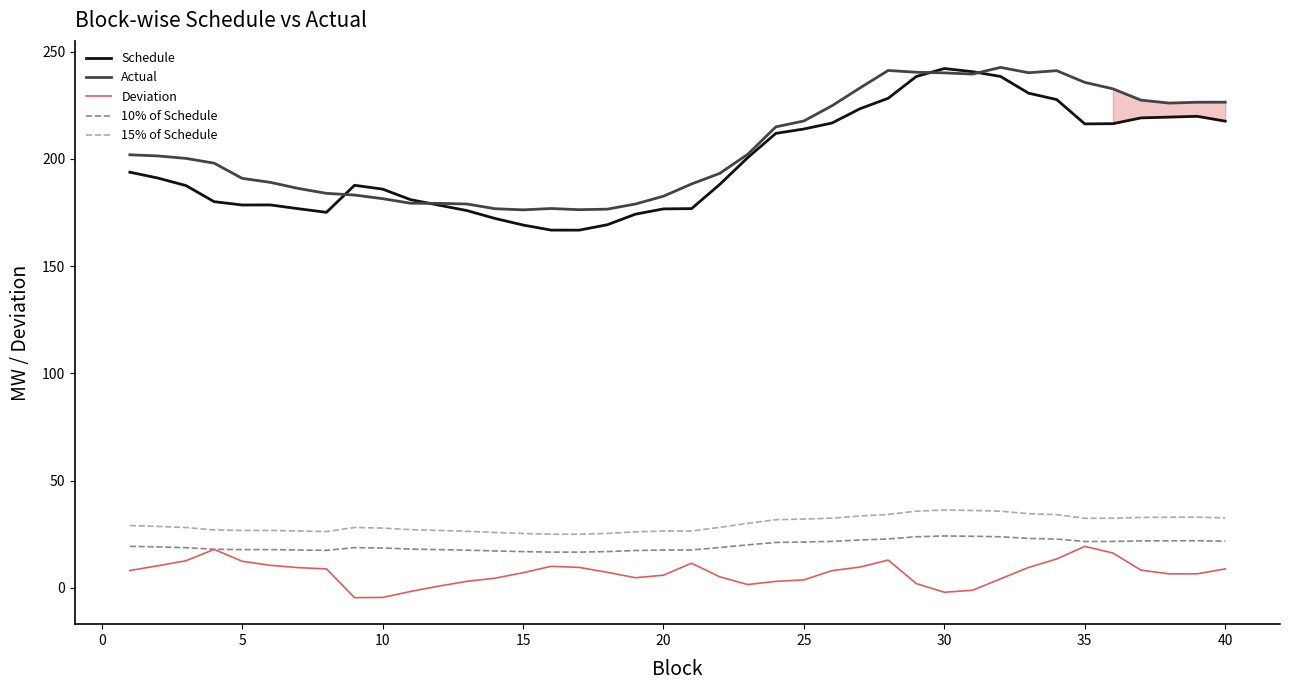

True or false: 15% of Schedule and Deviation intersect in this chart.

False